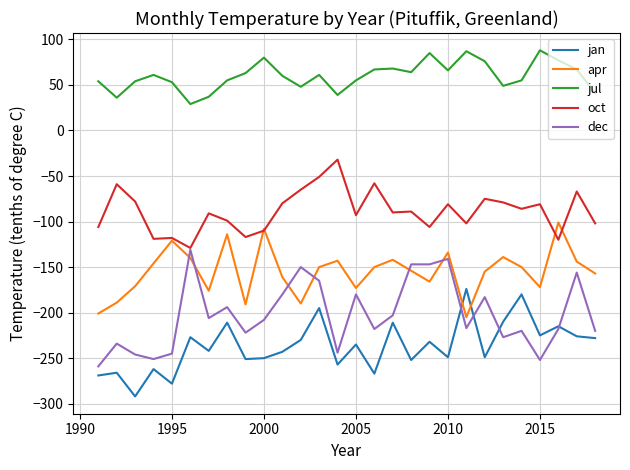

Which series has the largest total across all categories?

jul